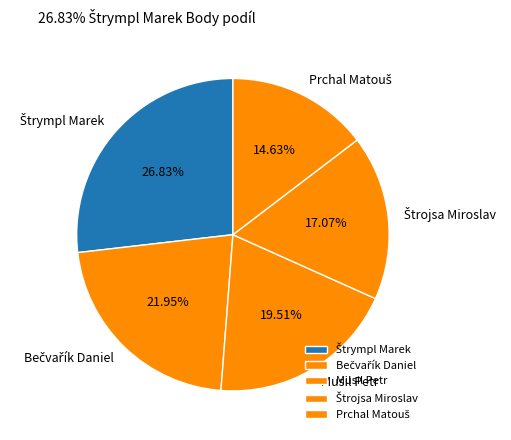

Does Musil Petr account for over 50% of the chart?

No